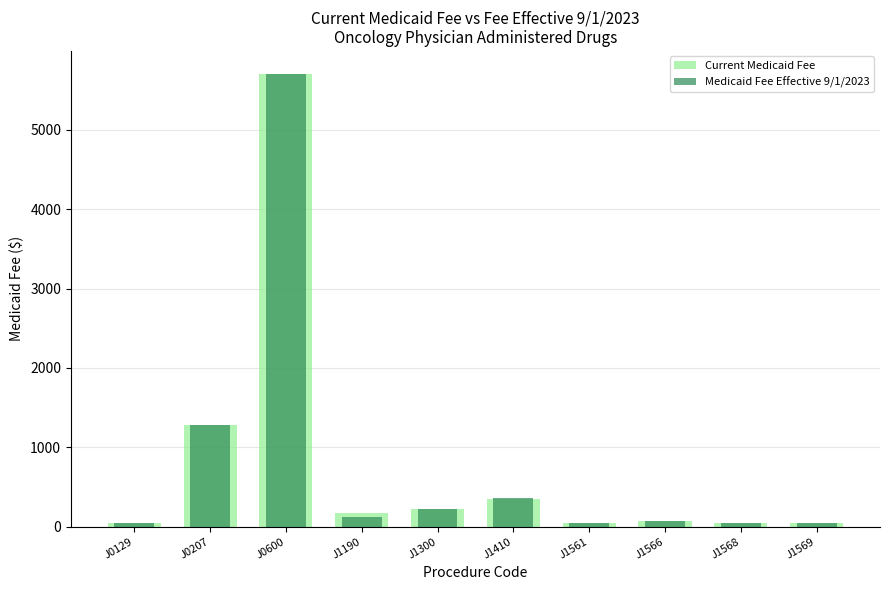

What is the difference between the maximum and minimum values in the Medicaid Fee Effective 9/1/2023 series?

5667.5